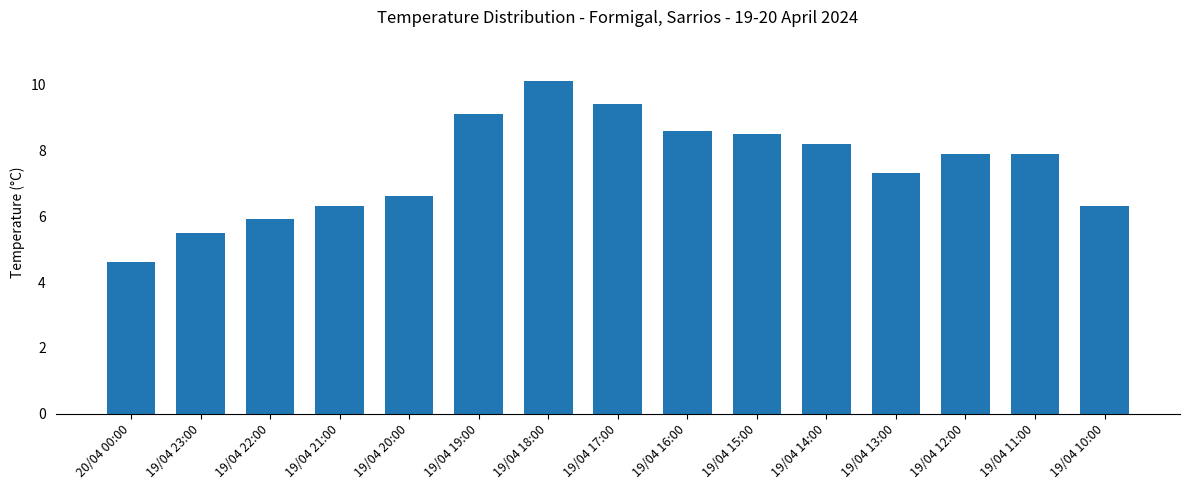

What is the label of the 8th bar from the left?

19/04 17:00